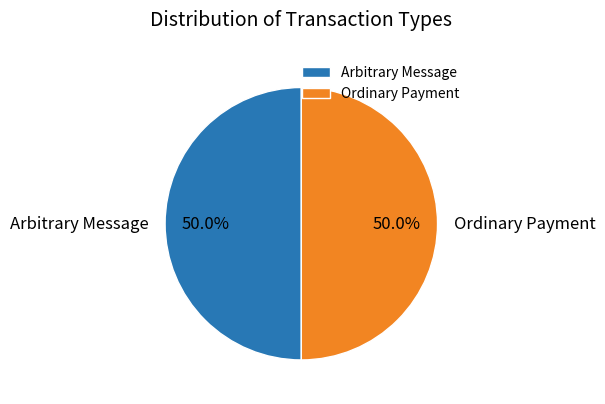

What is the ratio of the value at Ordinary Payment to the value at Arbitrary Message?

1.0